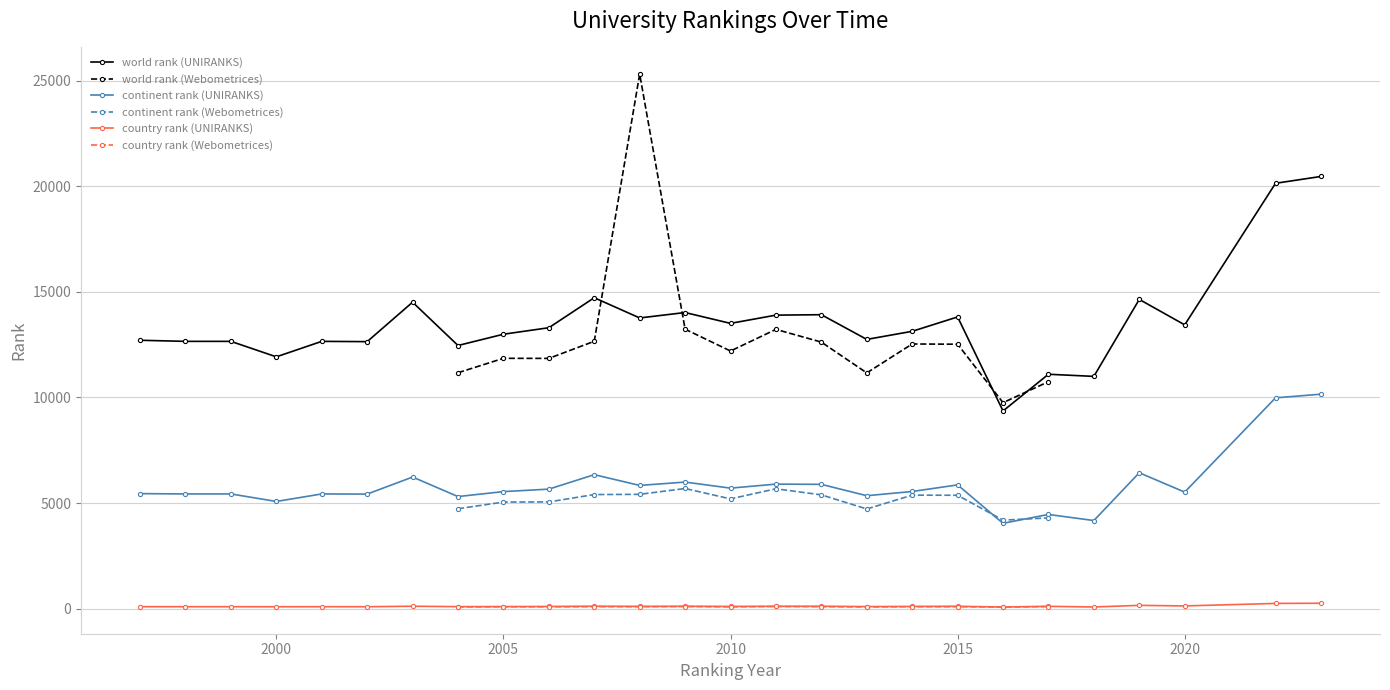

What is the difference between the second highest and minimum values in the continent rank series?

5944.0